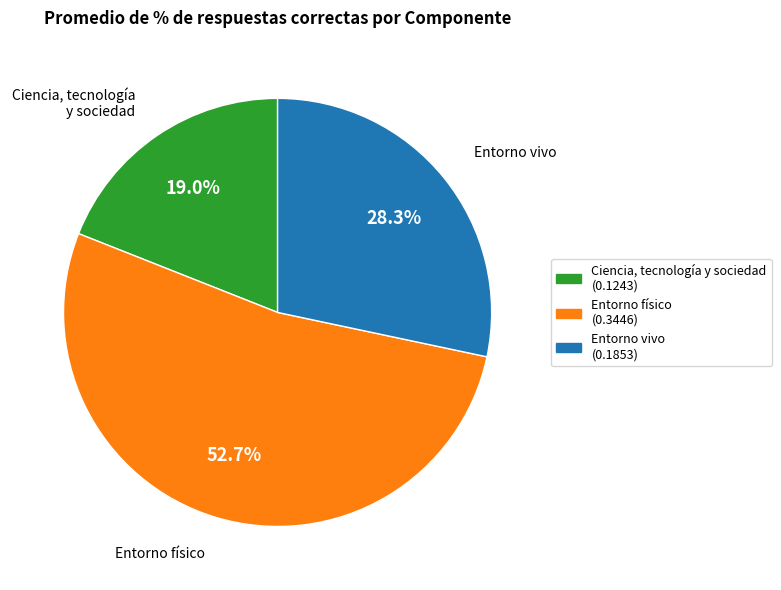

Which has a higher value, Entorno físico or Ciencia, tecnología y sociedad?

Entorno físico